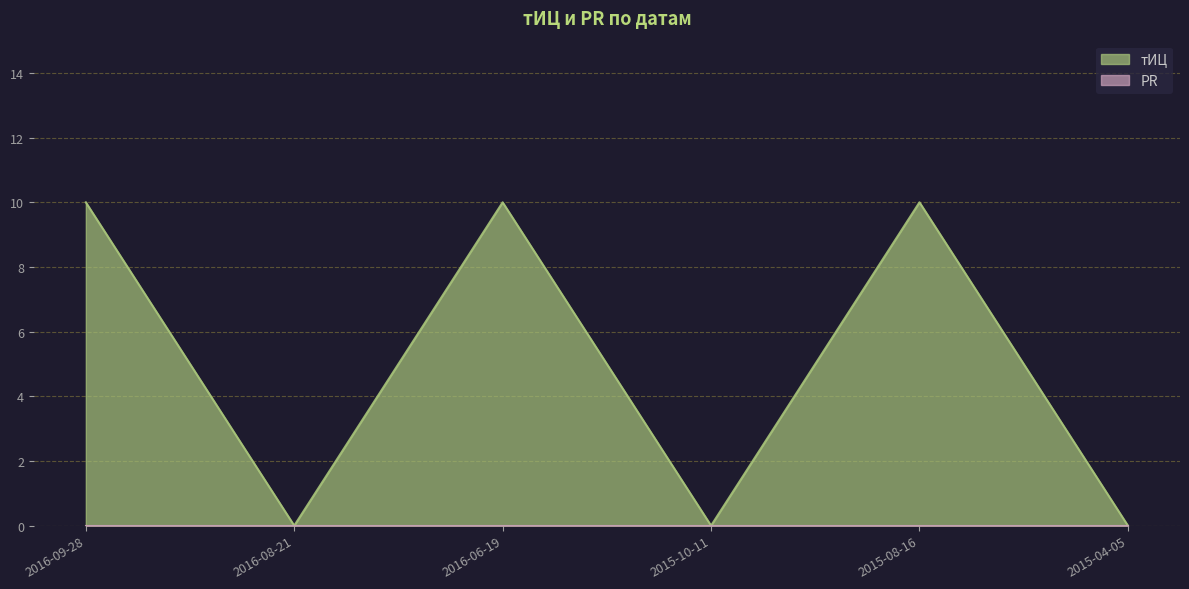

The value at 2016-08-21 is 6. True or false?

False